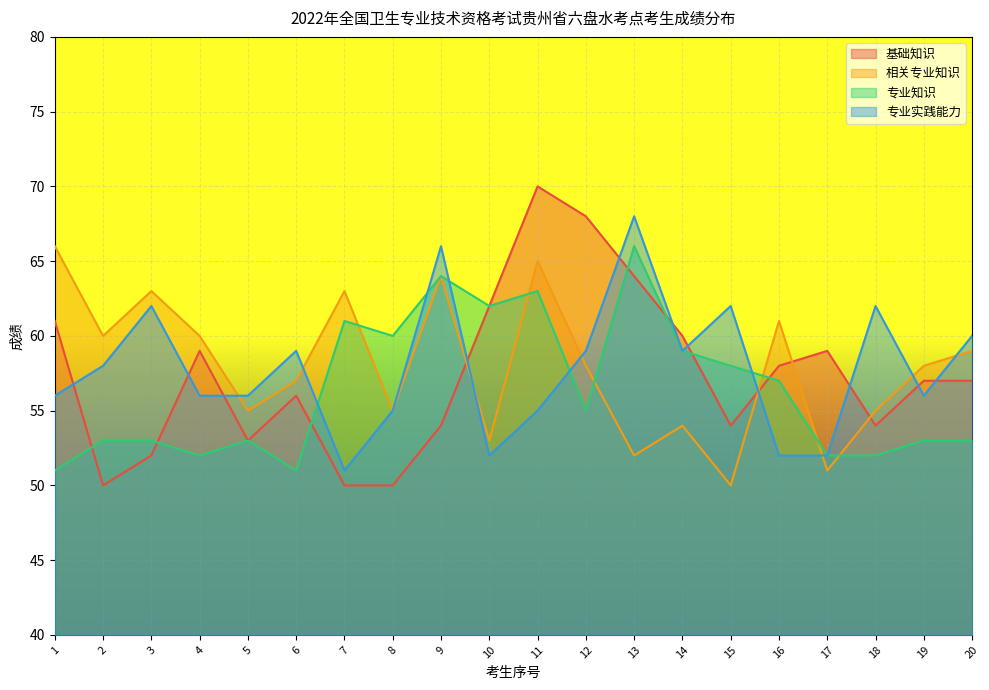

What is the value of the 基础知识 point at the 15th from the left?

54